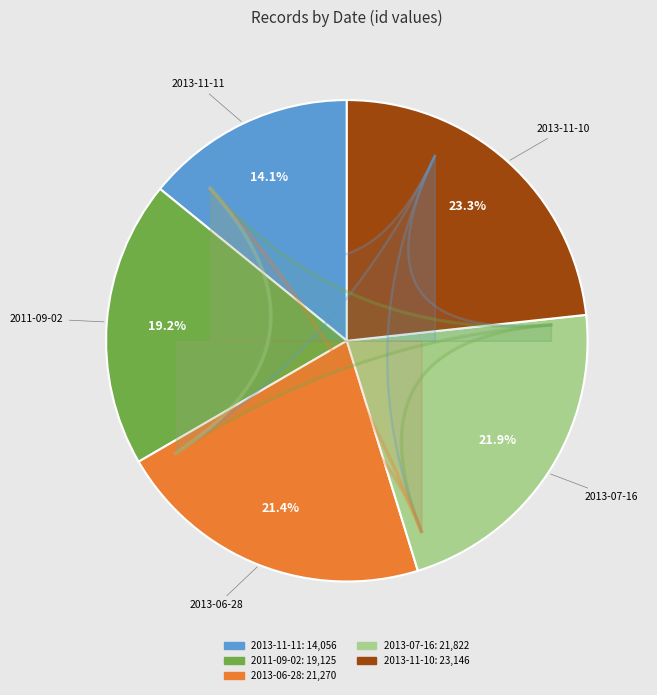

True or false: 2011-09-02 accounts for 24% of the total.

False